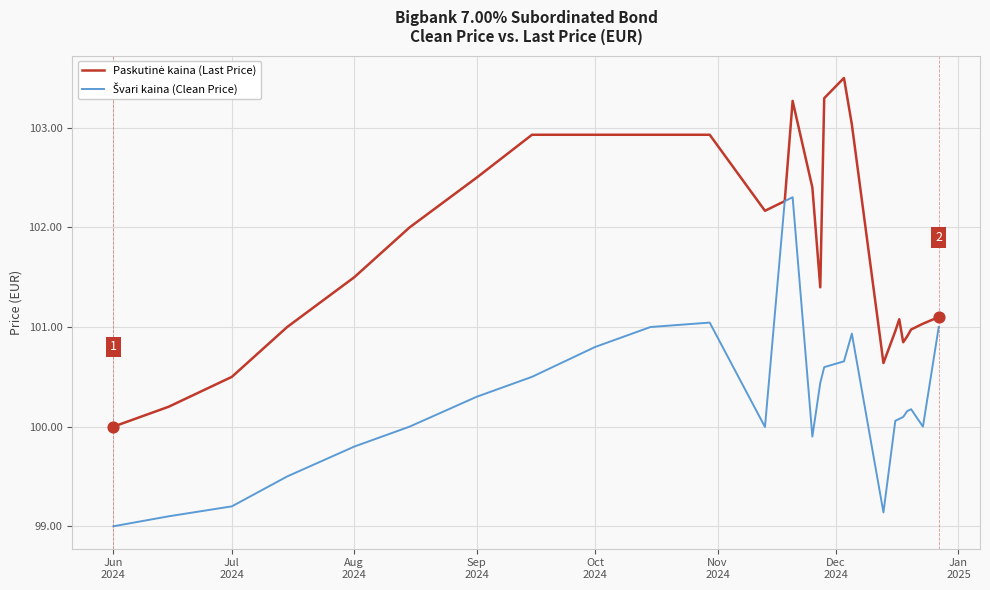

What is the maximum value shown in the chart?

103.5